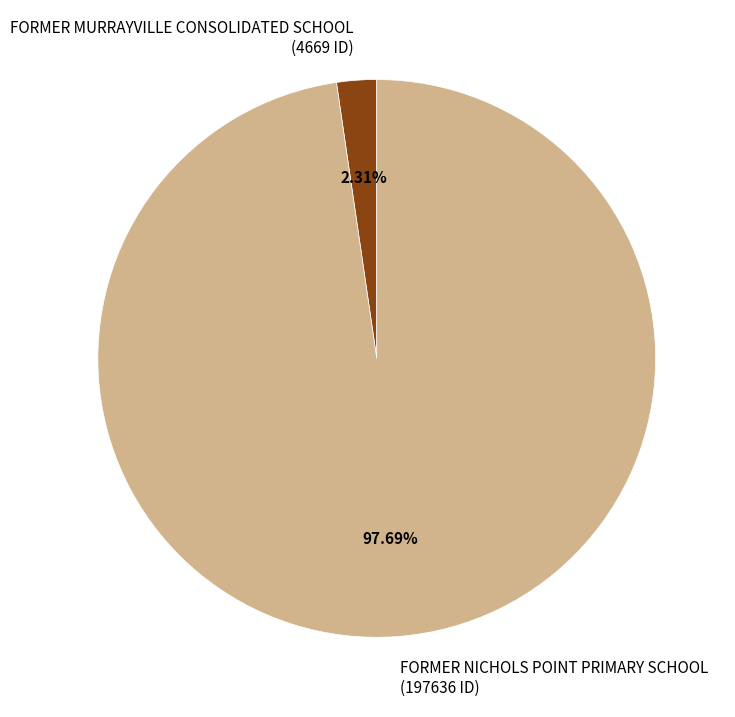

True or false: FORMER MURRAYVILLE CONSOLIDATED SCHOOL accounts for 2% of the total.

True